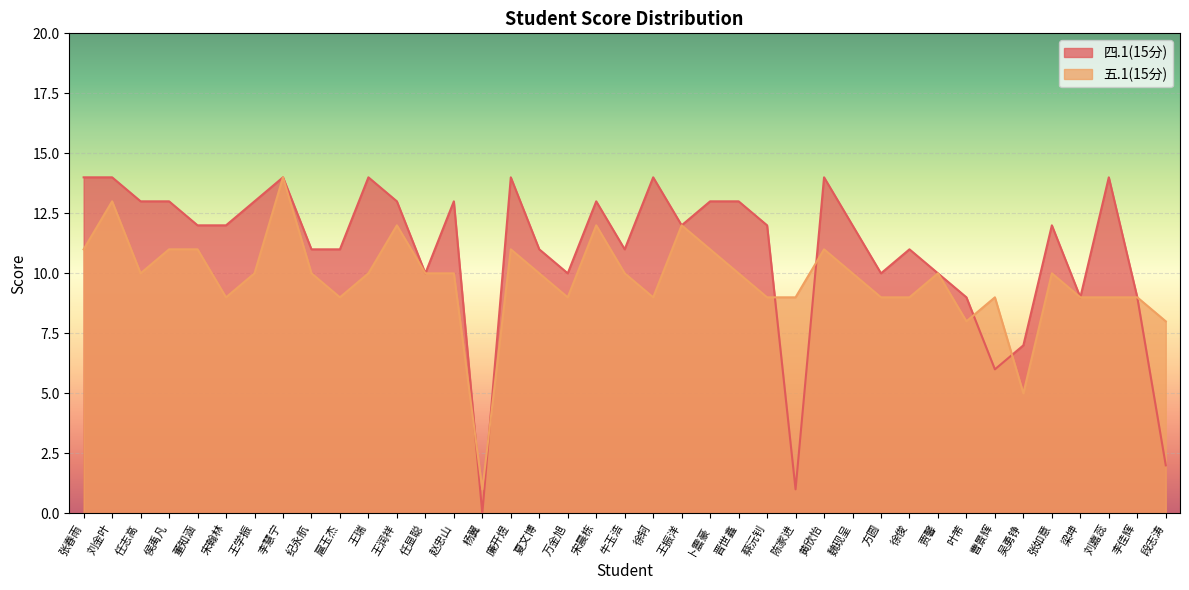

Which series has the widest spread of values?

四.1(15分)